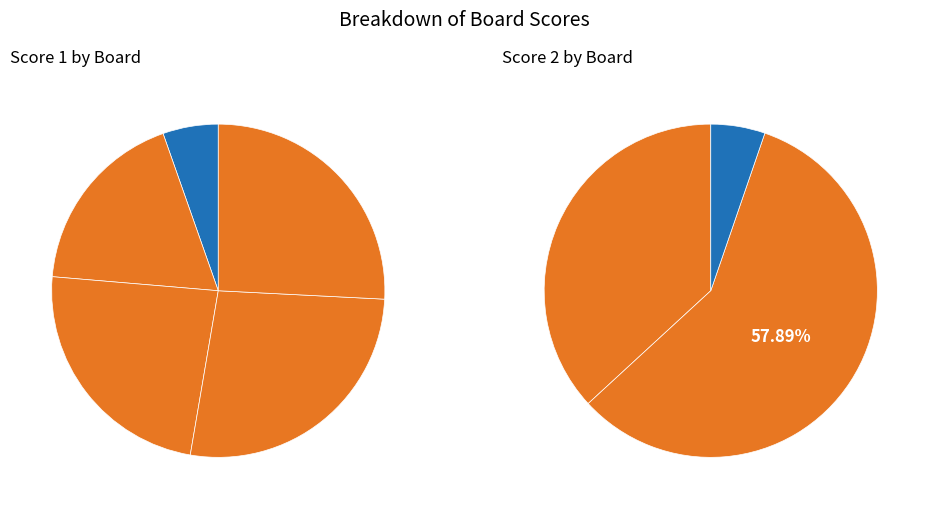

The 2 slice represents 45% of the pie. True or false?

False